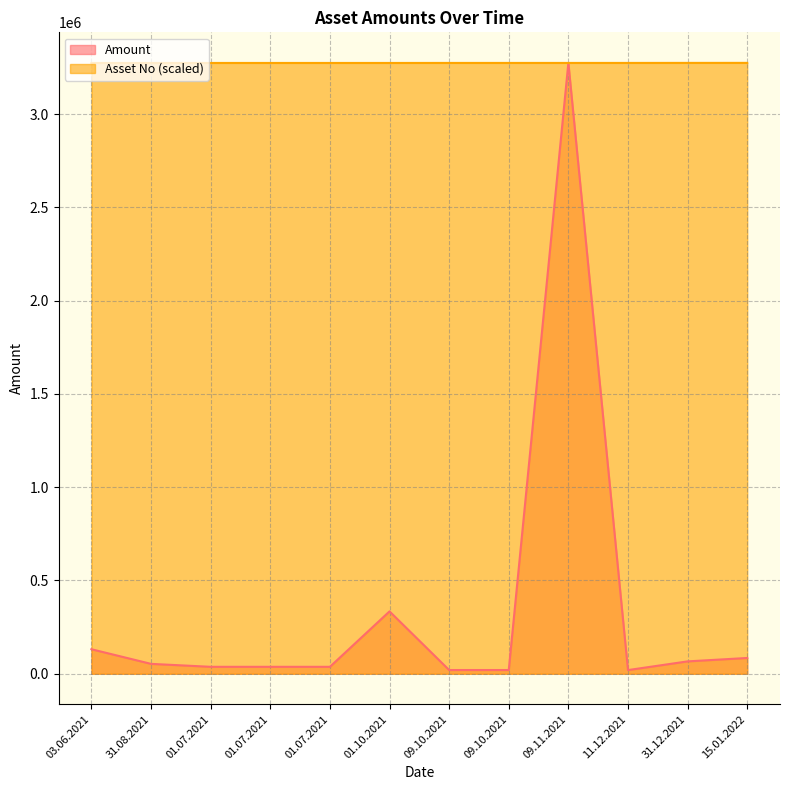

Which series ends up on top after the final intersection of Asset No and Amount?

Asset No